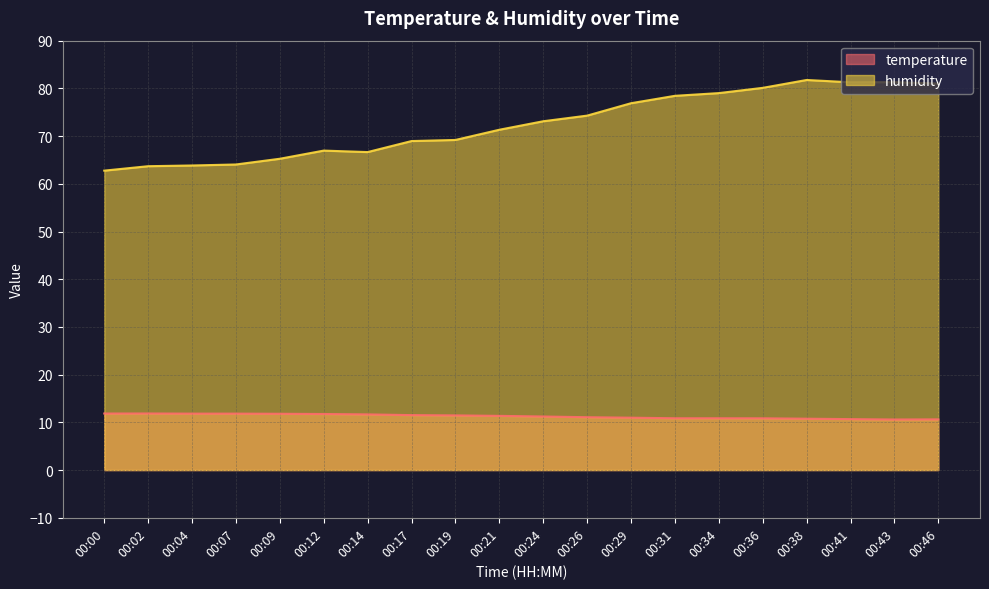

Reading left to right, transcribe all the data shown in this chart.

temperature: 00:00=11.8	00:02=11.9	00:04=11.8	00:07=11.8	00:09=11.8	00:12=11.8	00:14=11.7	00:17=11.5	00:19=11.5	00:21=11.4	00:24=11.2	00:26=11.1	00:29=11.0	00:31=10.9	00:34=10.9	00:36=10.8	00:38=10.8	00:41=10.7	00:43=10.6	00:46=10.6
humidity: 00:00=62.8	00:02=63.7	00:04=63.8	00:07=64.0	00:09=65.2	00:12=67.0	00:14=66.7	00:17=69.0	00:19=69.2	00:21=71.3	00:24=73.1	00:26=74.3	00:29=76.9	00:31=78.4	00:34=79.0	00:36=80.1	00:38=81.8	00:41=81.3	00:43=81.3	00:46=81.0